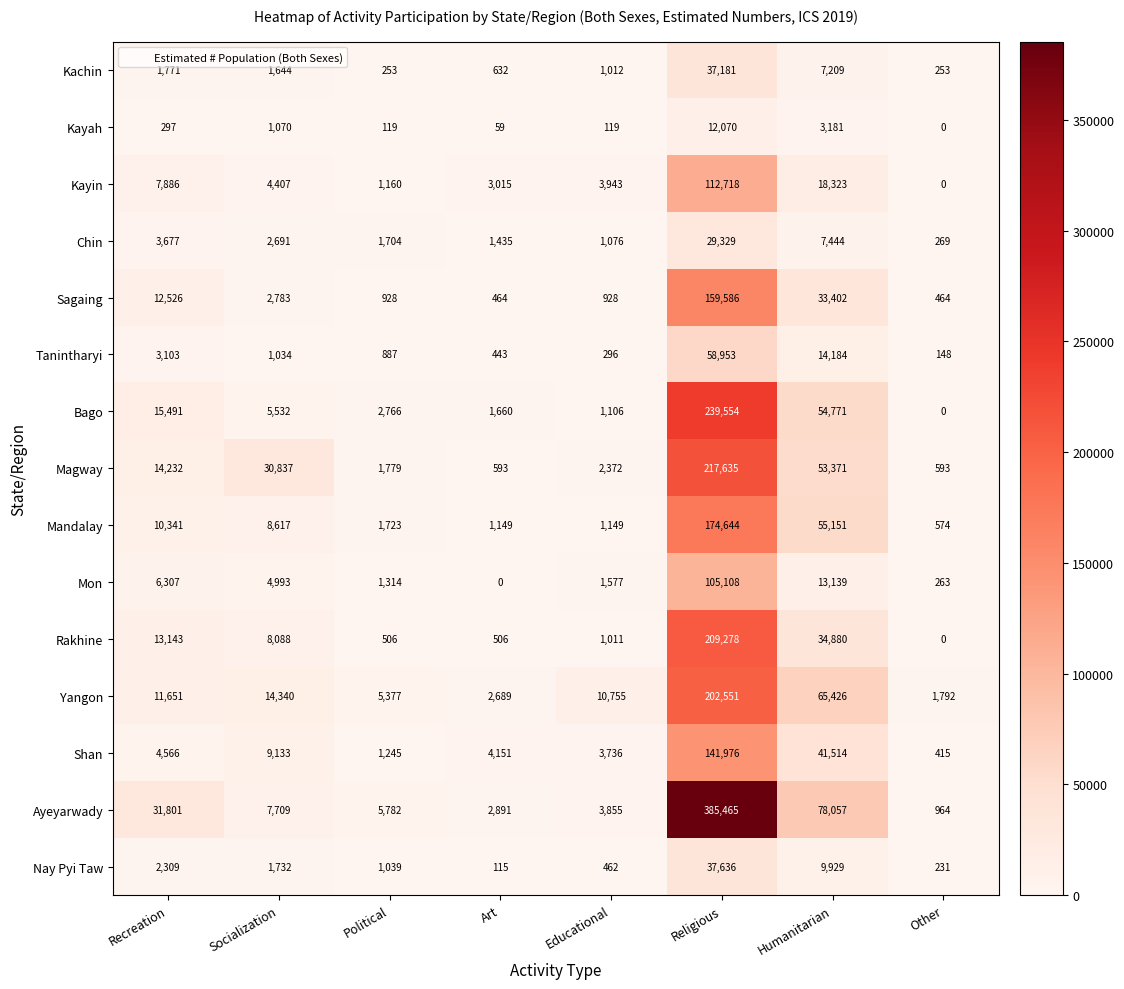

Rank the series by their maximum value, from highest to lowest.

Ayeyarwady, Bago, Magway, Rakhine, Yangon, Mandalay, Sagaing, Shan, Kayin, Mon, Tanintharyi, Nay Pyi Taw, Kachin, Chin, Kayah